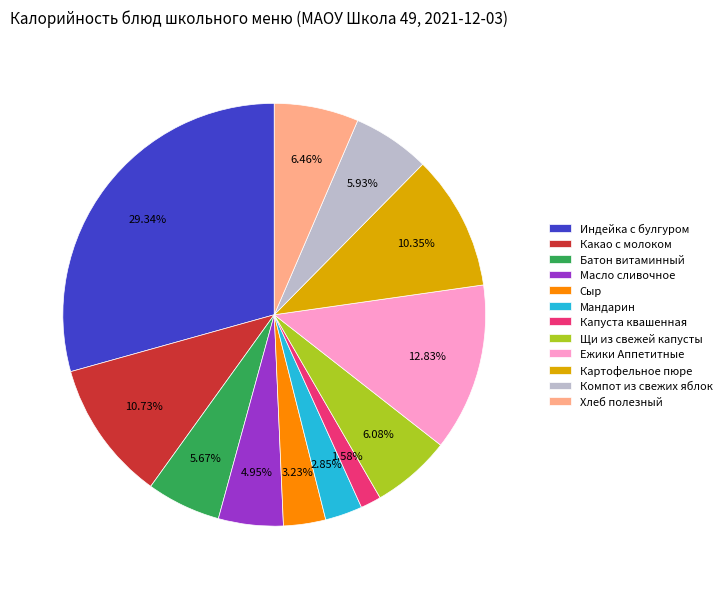

Do Сыр and Мандарин together represent more than half of the pie?

No